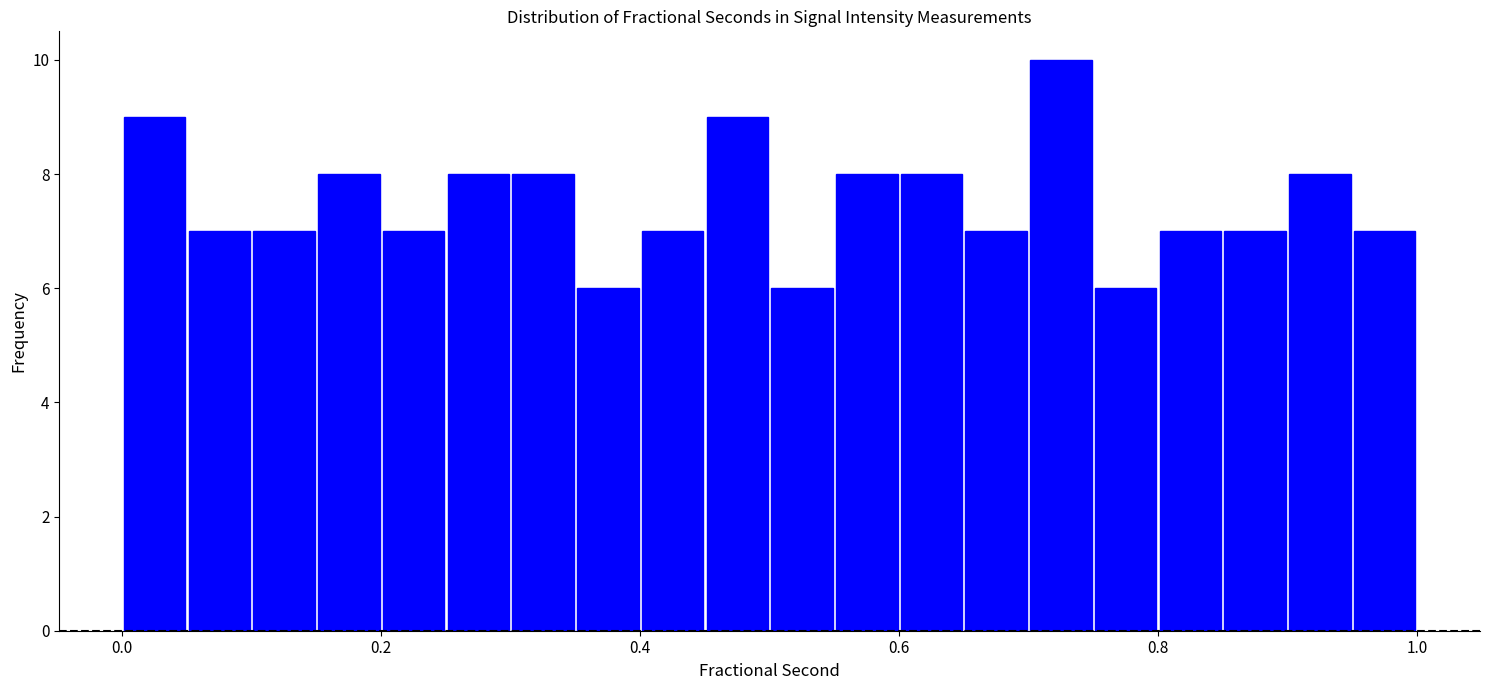

Around what value on the x-axis is the tallest bar? Give the approximate position of its centre, as read against the axis.

0.72